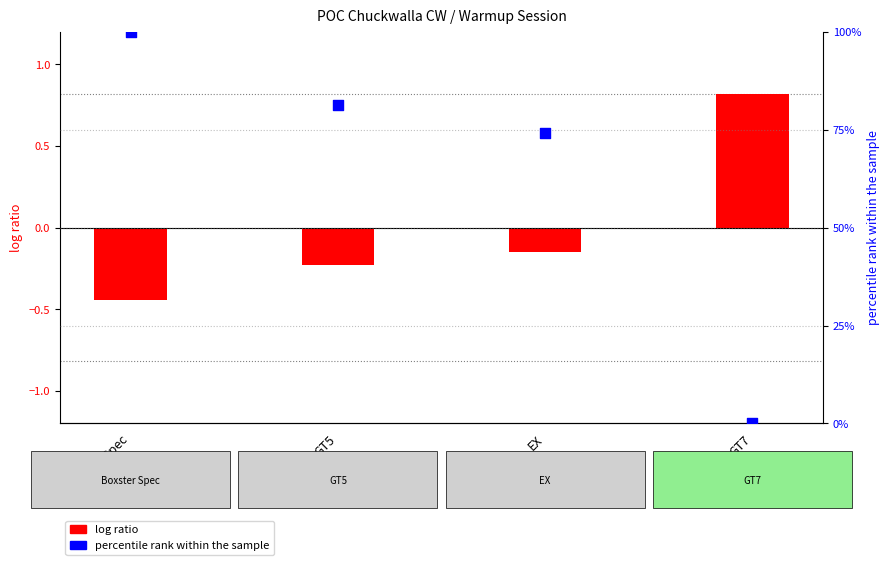

Which series contains the lowest Y value?

log ratio